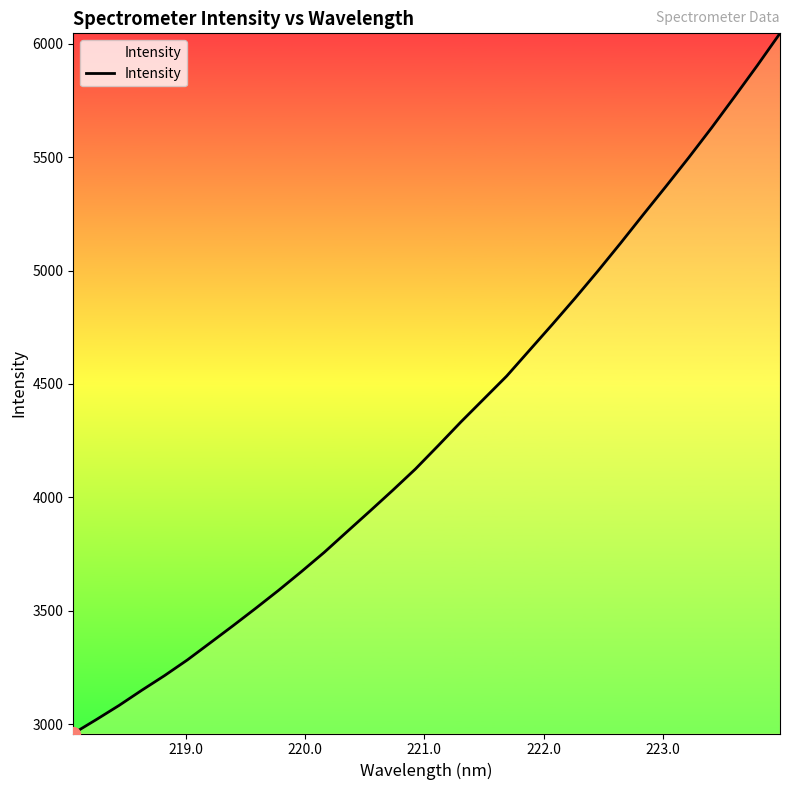

What is the difference between the maximum and minimum values?

3088.3